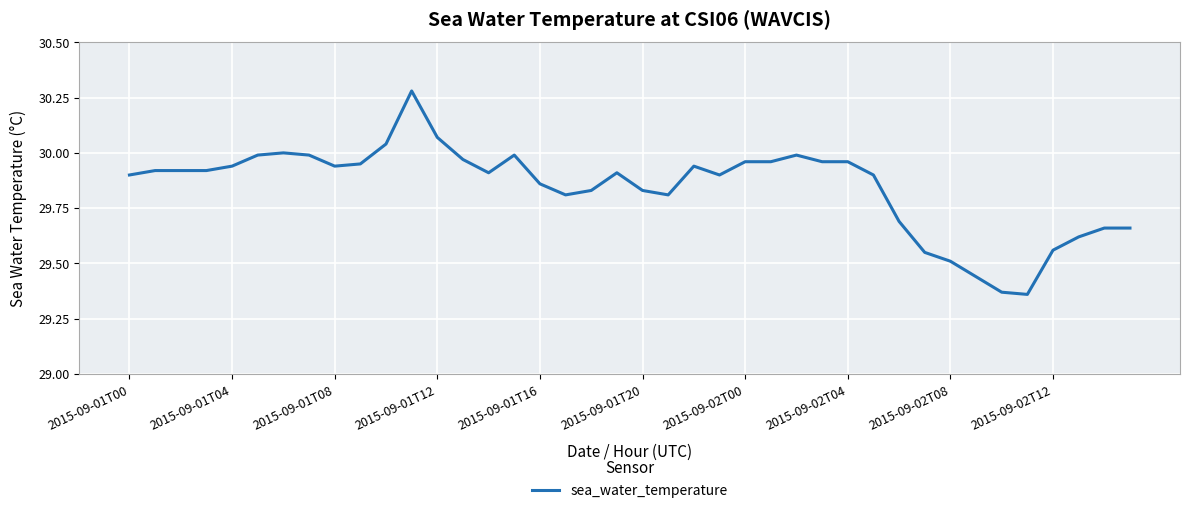

What is the difference between the maximum and minimum values?

0.9